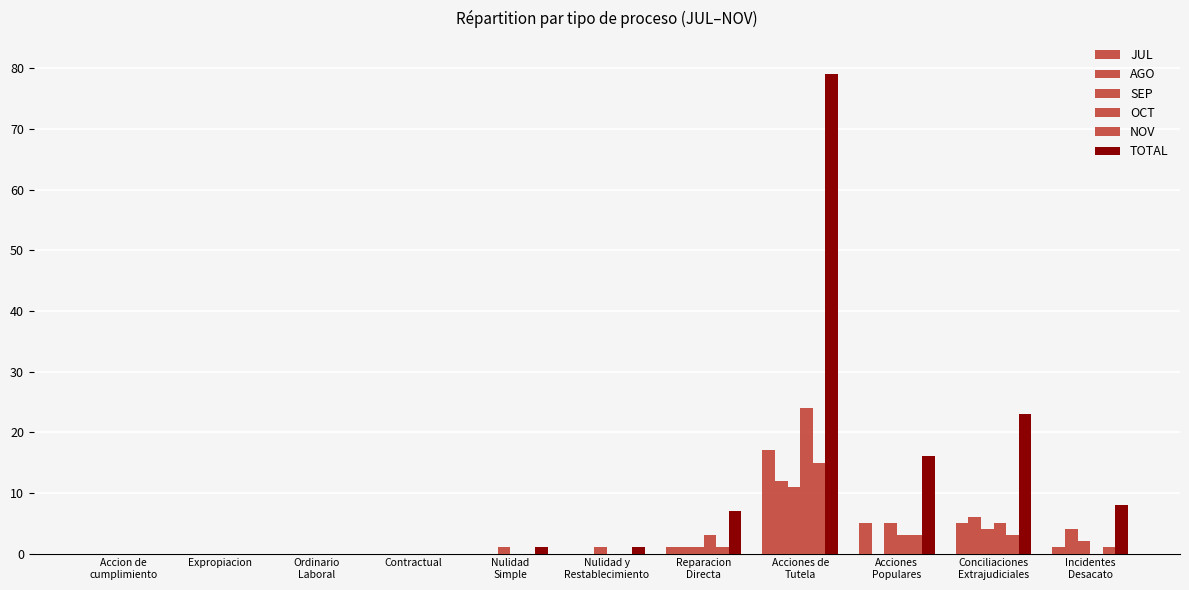

Are the bars horizontal?

No